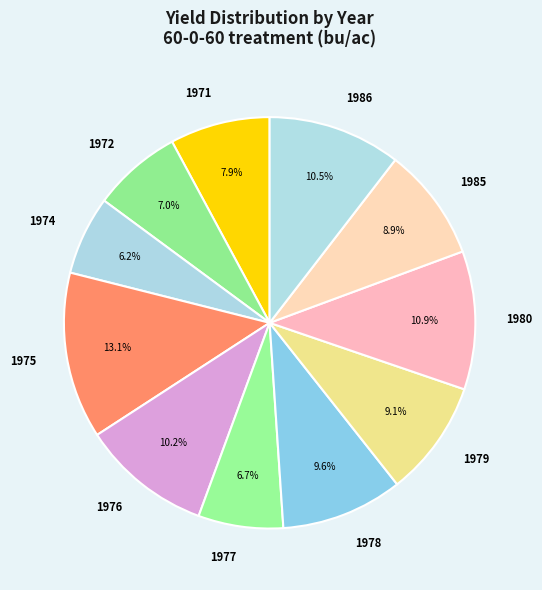

Is there a majority slice in this chart?

No